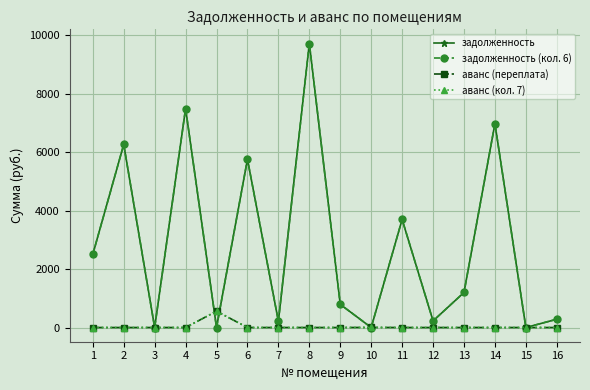

The value of аванс (переплата) at 9 is 0.0. True or false?

True